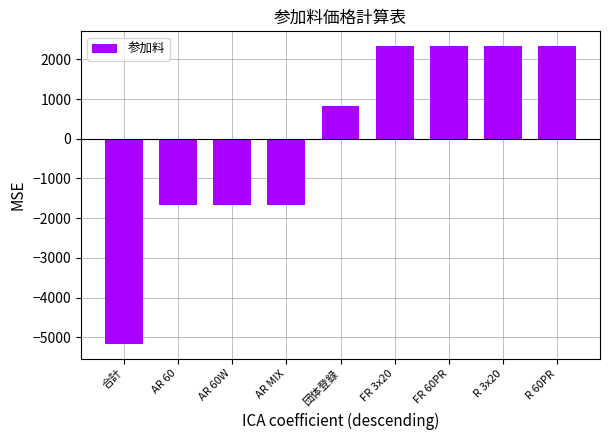

Are the bars horizontal?

No